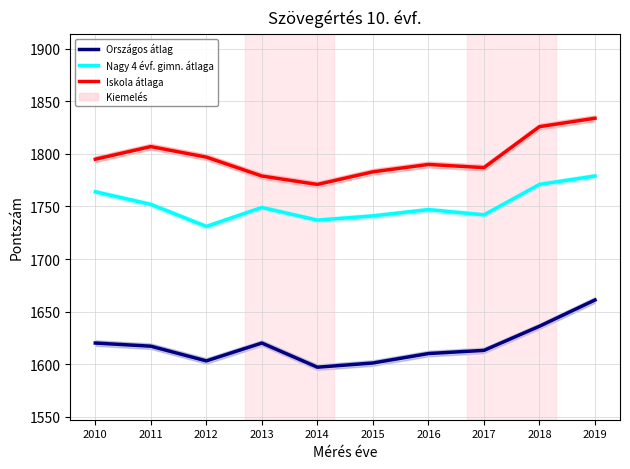

Between 2013 and 2010, which is larger?

2013